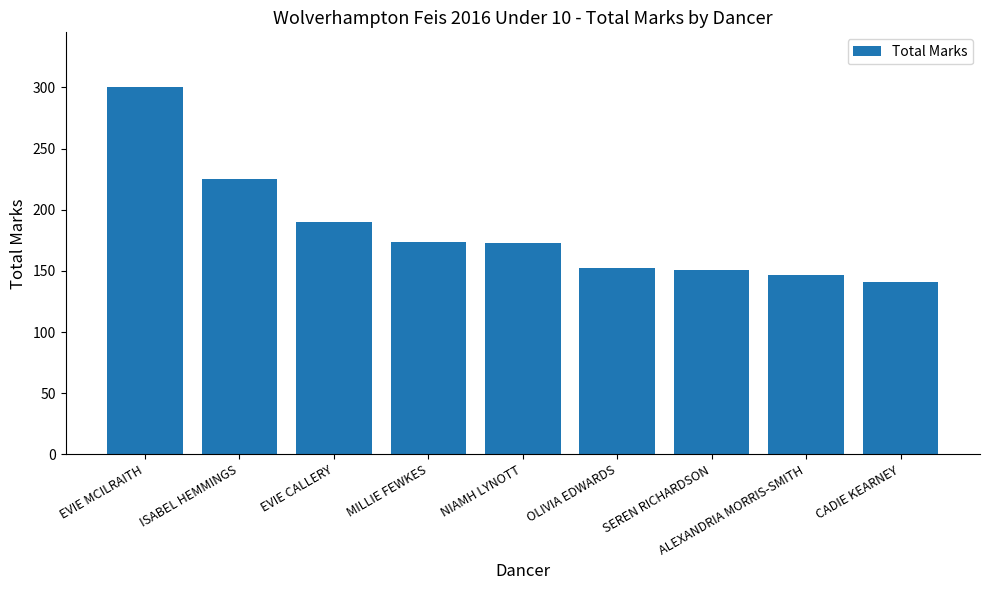

What is the label of the 8th bar from the left?

ALEXANDRIA MORRIS-SMITH